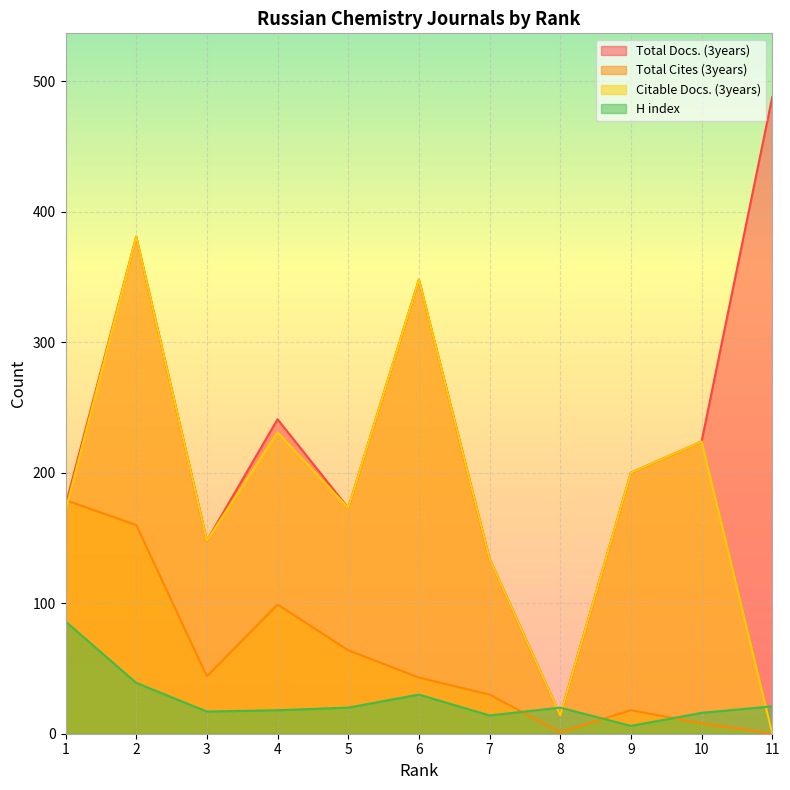

True or false: Total Docs. (3years) and Total Cites (3years) intersect in this chart.

True